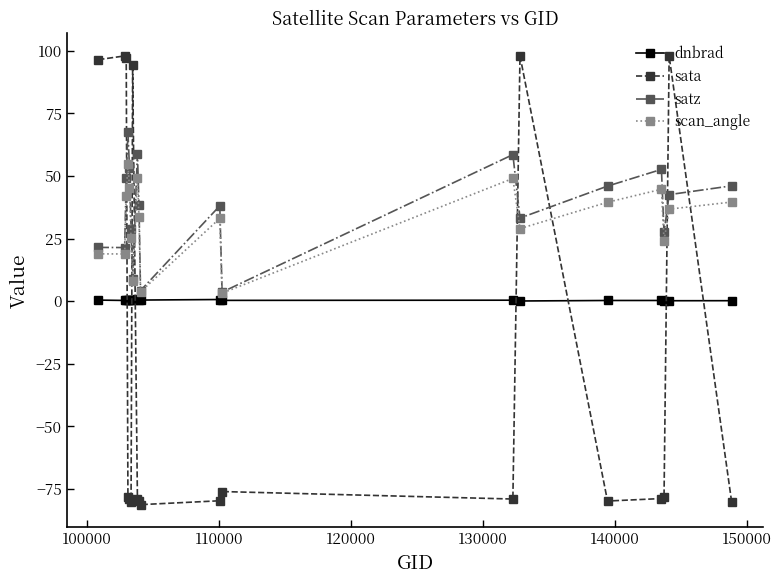

What is the value of the satz point at the 11th from the left?

38.1